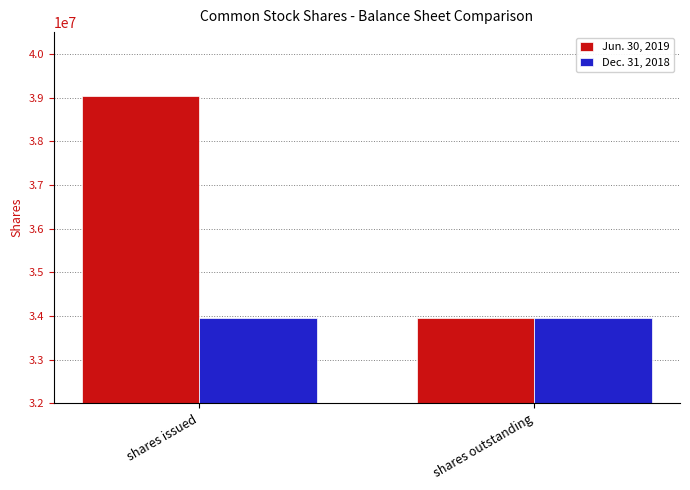

Which category has the highest value in the Jun. 30, 2019 series?

shares issued